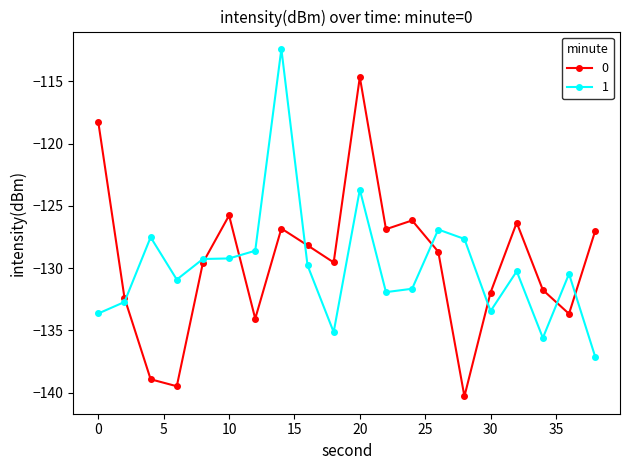

What is the value of the 0 point at the 14th from the left?

-128.7